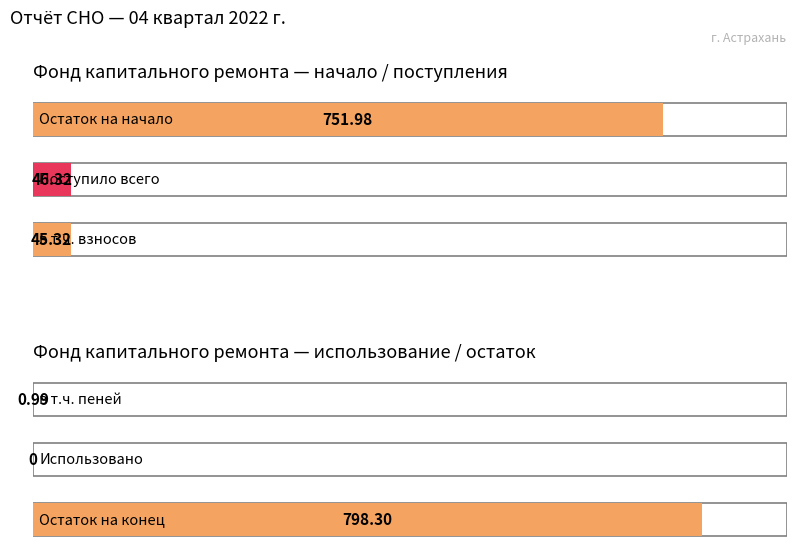

Between в т.ч. пеней and Остаток на начало, which is larger?

Остаток на начало